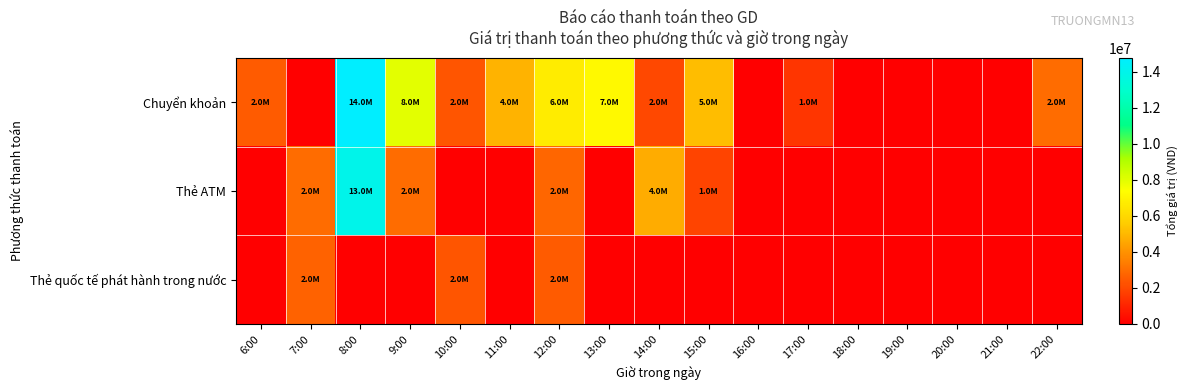

At how many categories does at least one series exceed 6997622?

3